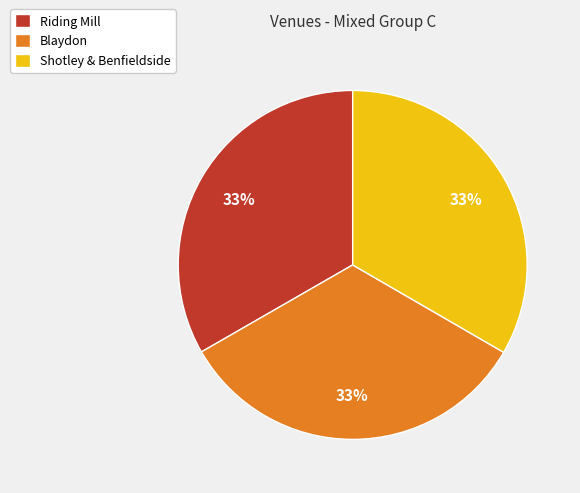

Count the number of slices in the pie.

3